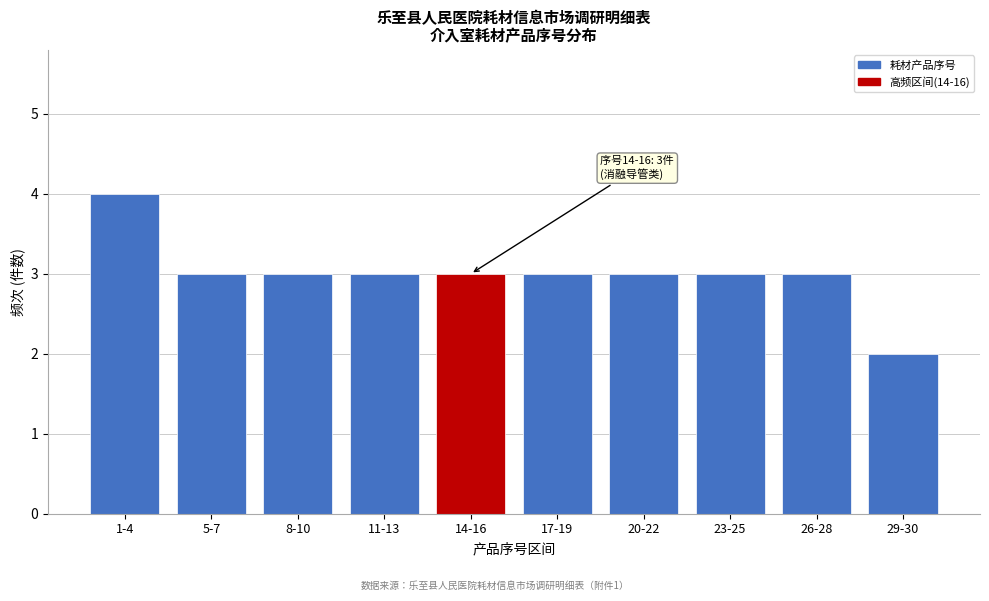

Reading left to right, transcribe all the data shown in this chart.

4	3	3	3	3	3	3	3	3	2